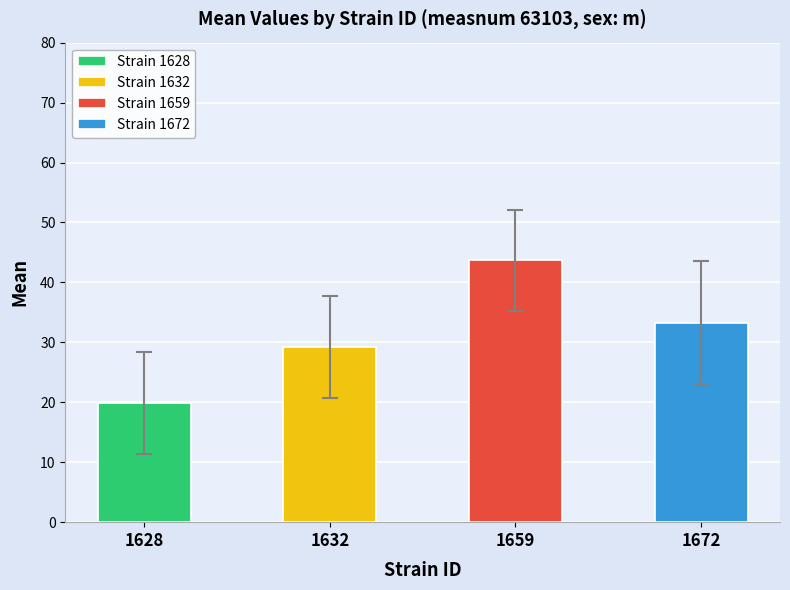

What is the change in value from 1659 to 1672?

-10.4